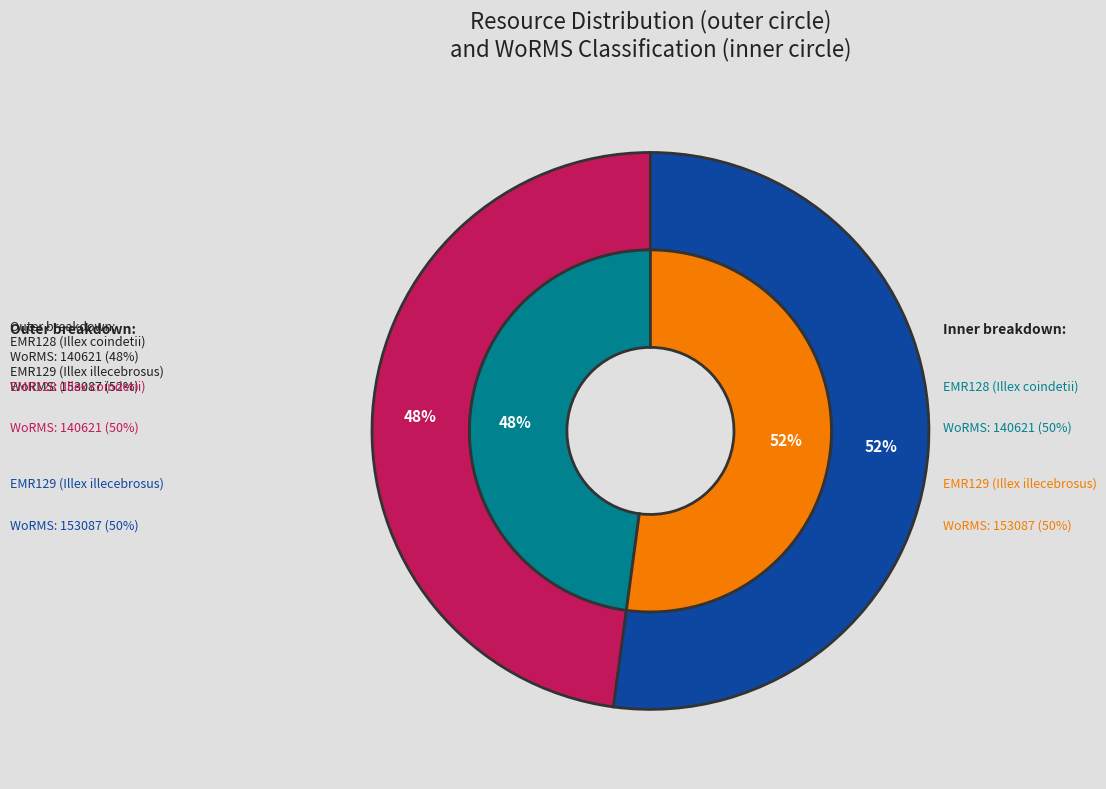

What is the largest slice in the pie chart?

EMR129 (Illex illecebrosus)